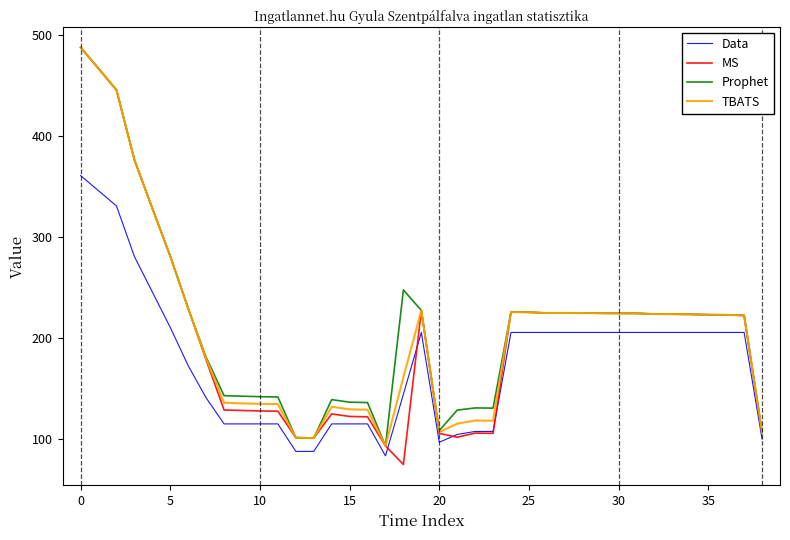

What is the difference between the maximum and second lowest values in the MS series?

394.6